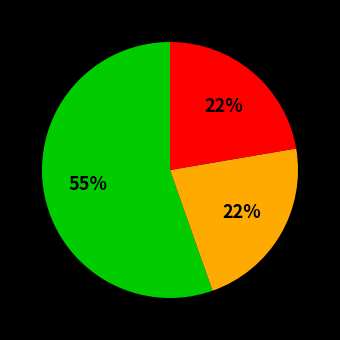

Is there any slice that represents more than half of the pie?

Yes